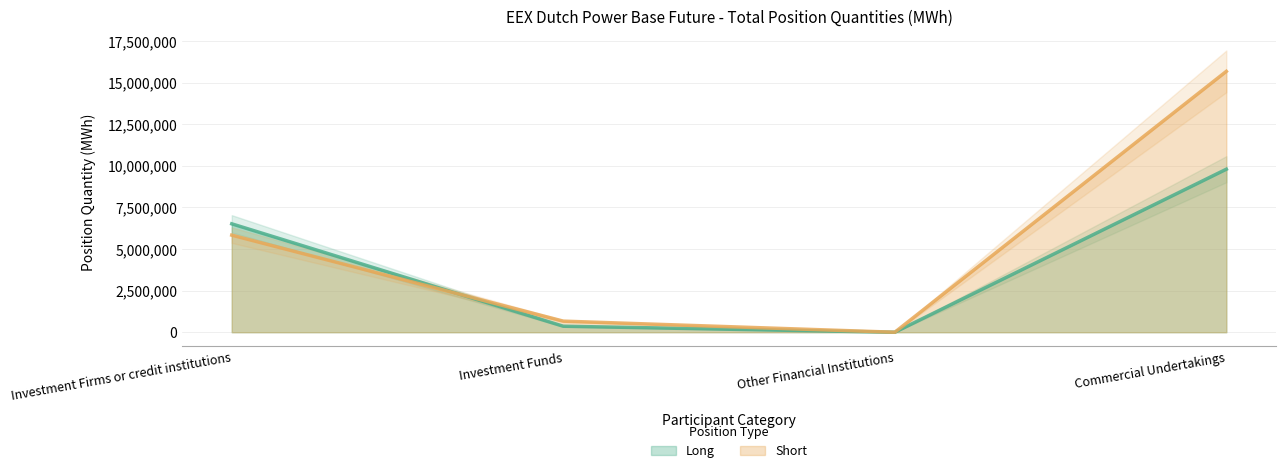

What is the difference between the maximum and minimum values in the Long series?

9795252